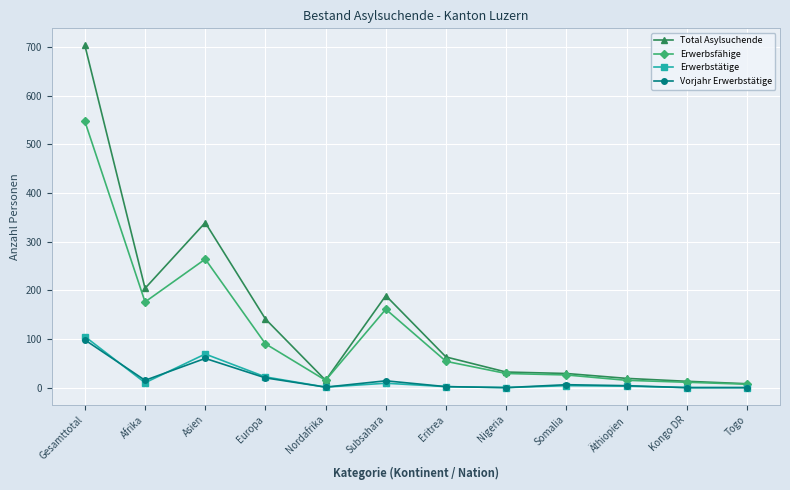

What is the label of the 7th point from the left?

Eritrea